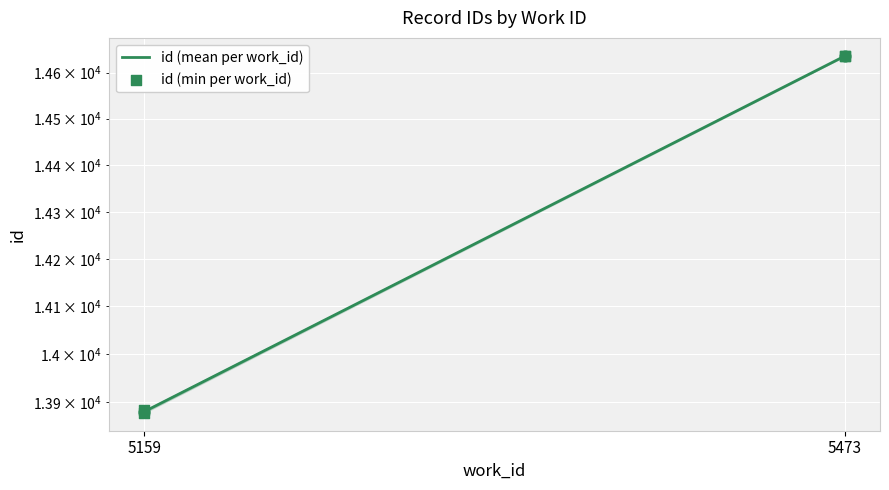

Which series reaches the minimum Y coordinate?

id (min per work_id)